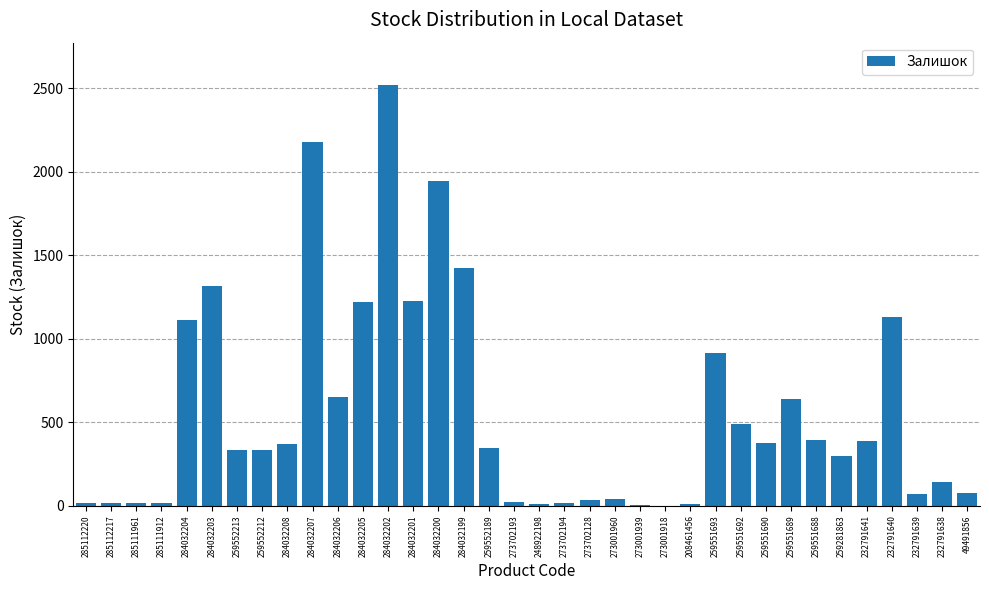

Is it true that the value at 232791639 is 68?

True